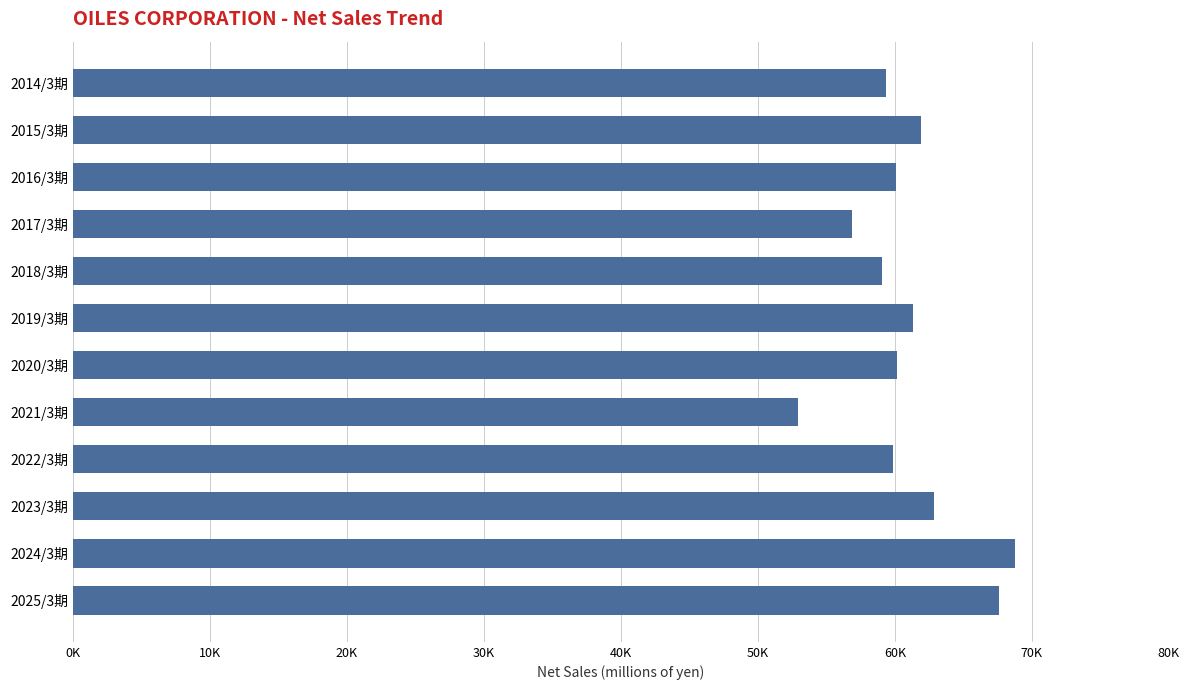

Are the bars horizontal?

Yes